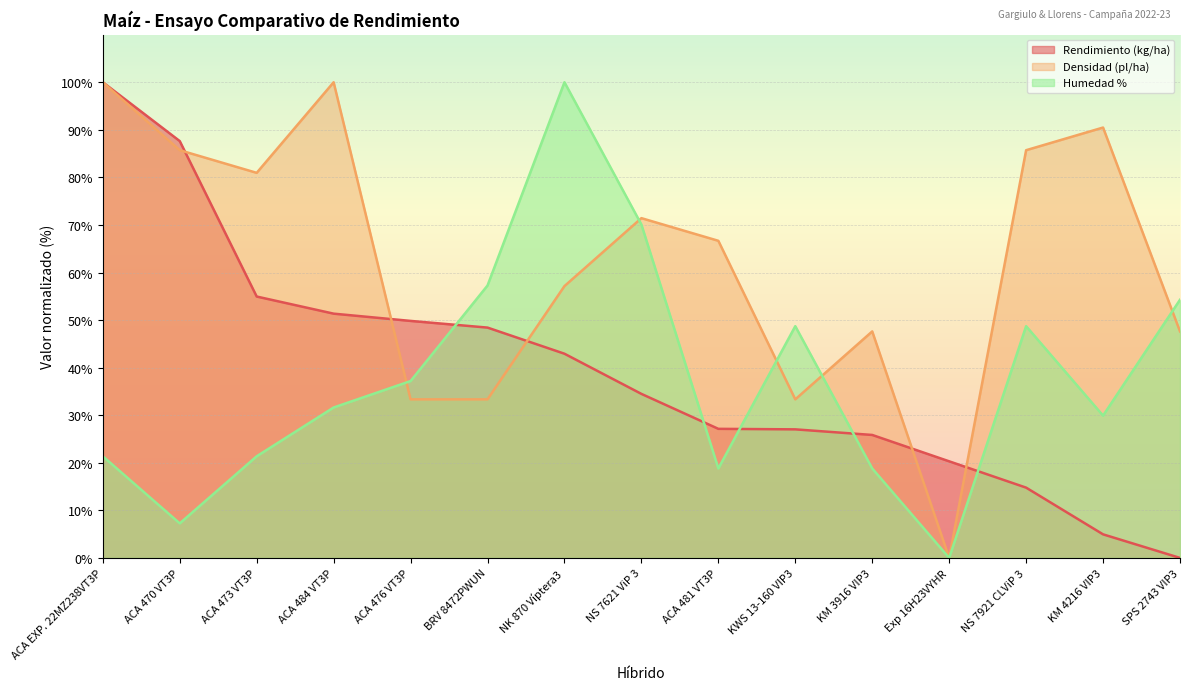

How many data points in Rendimiento (kg/ha) are less than 34?

7